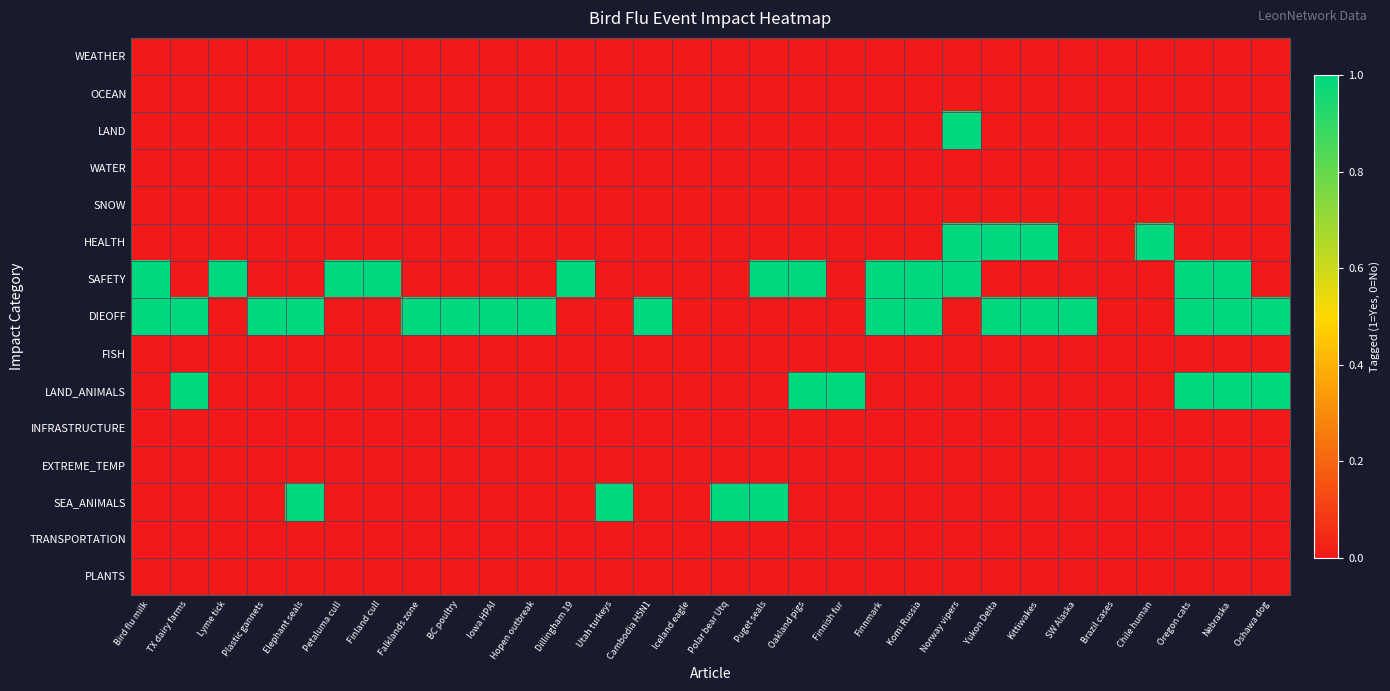

Reading right to left, extract all data points from this chart.

WEATHER: Oshawa dog=0	Nebraska=0	Oregon cats=0	Chile human=0	Brazil cases=0	SW Alaska=0	Kittiwakes=0	Yukon Delta=0	Norway vipers=0	Komi Russia=0	Finnmark=0	Finnish fur=0	Oakland pigs=0	Puget seals=0	Polar bear Utq=0	Iceland eagle=0	Cambodia H5N1=0	Utah turkeys=0	Dillingham 19=0	Hopen outbreak=0	Iowa HPAI=0	BC poultry=0	Falklands zone=0	Finland cull=0	Petaluma cull=0	Elephant seals=0	Plastic gannets=0	Lyme tick=0	TX dairy farms=0	Bird flu milk=0
OCEAN: Oshawa dog=0	Nebraska=0	Oregon cats=0	Chile human=0	Brazil cases=0	SW Alaska=0	Kittiwakes=0	Yukon Delta=0	Norway vipers=0	Komi Russia=0	Finnmark=0	Finnish fur=0	Oakland pigs=0	Puget seals=0	Polar bear Utq=0	Iceland eagle=0	Cambodia H5N1=0	Utah turkeys=0	Dillingham 19=0	Hopen outbreak=0	Iowa HPAI=0	BC poultry=0	Falklands zone=0	Finland cull=0	Petaluma cull=0	Elephant seals=0	Plastic gannets=0	Lyme tick=0	TX dairy farms=0	Bird flu milk=0
LAND: Oshawa dog=0	Nebraska=0	Oregon cats=0	Chile human=0	Brazil cases=0	SW Alaska=0	Kittiwakes=0	Yukon Delta=0	Norway vipers=1	Komi Russia=0	Finnmark=0	Finnish fur=0	Oakland pigs=0	Puget seals=0	Polar bear Utq=0	Iceland eagle=0	Cambodia H5N1=0	Utah turkeys=0	Dillingham 19=0	Hopen outbreak=0	Iowa HPAI=0	BC poultry=0	Falklands zone=0	Finland cull=0	Petaluma cull=0	Elephant seals=0	Plastic gannets=0	Lyme tick=0	TX dairy farms=0	Bird flu milk=0
WATER: Oshawa dog=0	Nebraska=0	Oregon cats=0	Chile human=0	Brazil cases=0	SW Alaska=0	Kittiwakes=0	Yukon Delta=0	Norway vipers=0	Komi Russia=0	Finnmark=0	Finnish fur=0	Oakland pigs=0	Puget seals=0	Polar bear Utq=0	Iceland eagle=0	Cambodia H5N1=0	Utah turkeys=0	Dillingham 19=0	Hopen outbreak=0	Iowa HPAI=0	BC poultry=0	Falklands zone=0	Finland cull=0	Petaluma cull=0	Elephant seals=0	Plastic gannets=0	Lyme tick=0	TX dairy farms=0	Bird flu milk=0
SNOW: Oshawa dog=0	Nebraska=0	Oregon cats=0	Chile human=0	Brazil cases=0	SW Alaska=0	Kittiwakes=0	Yukon Delta=0	Norway vipers=0	Komi Russia=0	Finnmark=0	Finnish fur=0	Oakland pigs=0	Puget seals=0	Polar bear Utq=0	Iceland eagle=0	Cambodia H5N1=0	Utah turkeys=0	Dillingham 19=0	Hopen outbreak=0	Iowa HPAI=0	BC poultry=0	Falklands zone=0	Finland cull=0	Petaluma cull=0	Elephant seals=0	Plastic gannets=0	Lyme tick=0	TX dairy farms=0	Bird flu milk=0
HEALTH: Oshawa dog=0	Nebraska=0	Oregon cats=0	Chile human=1	Brazil cases=0	SW Alaska=0	Kittiwakes=1	Yukon Delta=1	Norway vipers=1	Komi Russia=0	Finnmark=0	Finnish fur=0	Oakland pigs=0	Puget seals=0	Polar bear Utq=0	Iceland eagle=0	Cambodia H5N1=0	Utah turkeys=0	Dillingham 19=0	Hopen outbreak=0	Iowa HPAI=0	BC poultry=0	Falklands zone=0	Finland cull=0	Petaluma cull=0	Elephant seals=0	Plastic gannets=0	Lyme tick=0	TX dairy farms=0	Bird flu milk=0
SAFETY: Oshawa dog=0	Nebraska=1	Oregon cats=1	Chile human=0	Brazil cases=0	SW Alaska=0	Kittiwakes=0	Yukon Delta=0	Norway vipers=1	Komi Russia=1	Finnmark=1	Finnish fur=0	Oakland pigs=1	Puget seals=1	Polar bear Utq=0	Iceland eagle=0	Cambodia H5N1=0	Utah turkeys=0	Dillingham 19=1	Hopen outbreak=0	Iowa HPAI=0	BC poultry=0	Falklands zone=0	Finland cull=1	Petaluma cull=1	Elephant seals=0	Plastic gannets=0	Lyme tick=1	TX dairy farms=0	Bird flu milk=1
DIEOFF: Oshawa dog=1	Nebraska=1	Oregon cats=1	Chile human=0	Brazil cases=0	SW Alaska=1	Kittiwakes=1	Yukon Delta=1	Norway vipers=0	Komi Russia=1	Finnmark=1	Finnish fur=0	Oakland pigs=0	Puget seals=0	Polar bear Utq=0	Iceland eagle=0	Cambodia H5N1=1	Utah turkeys=0	Dillingham 19=0	Hopen outbreak=1	Iowa HPAI=1	BC poultry=1	Falklands zone=1	Finland cull=0	Petaluma cull=0	Elephant seals=1	Plastic gannets=1	Lyme tick=0	TX dairy farms=1	Bird flu milk=1
FISH: Oshawa dog=0	Nebraska=0	Oregon cats=0	Chile human=0	Brazil cases=0	SW Alaska=0	Kittiwakes=0	Yukon Delta=0	Norway vipers=0	Komi Russia=0	Finnmark=0	Finnish fur=0	Oakland pigs=0	Puget seals=0	Polar bear Utq=0	Iceland eagle=0	Cambodia H5N1=0	Utah turkeys=0	Dillingham 19=0	Hopen outbreak=0	Iowa HPAI=0	BC poultry=0	Falklands zone=0	Finland cull=0	Petaluma cull=0	Elephant seals=0	Plastic gannets=0	Lyme tick=0	TX dairy farms=0	Bird flu milk=0
LAND_ANIMALS: Oshawa dog=1	Nebraska=1	Oregon cats=1	Chile human=0	Brazil cases=0	SW Alaska=0	Kittiwakes=0	Yukon Delta=0	Norway vipers=0	Komi Russia=0	Finnmark=0	Finnish fur=1	Oakland pigs=1	Puget seals=0	Polar bear Utq=0	Iceland eagle=0	Cambodia H5N1=0	Utah turkeys=0	Dillingham 19=0	Hopen outbreak=0	Iowa HPAI=0	BC poultry=0	Falklands zone=0	Finland cull=0	Petaluma cull=0	Elephant seals=0	Plastic gannets=0	Lyme tick=0	TX dairy farms=1	Bird flu milk=0
INFRASTRUCTURE: Oshawa dog=0	Nebraska=0	Oregon cats=0	Chile human=0	Brazil cases=0	SW Alaska=0	Kittiwakes=0	Yukon Delta=0	Norway vipers=0	Komi Russia=0	Finnmark=0	Finnish fur=0	Oakland pigs=0	Puget seals=0	Polar bear Utq=0	Iceland eagle=0	Cambodia H5N1=0	Utah turkeys=0	Dillingham 19=0	Hopen outbreak=0	Iowa HPAI=0	BC poultry=0	Falklands zone=0	Finland cull=0	Petaluma cull=0	Elephant seals=0	Plastic gannets=0	Lyme tick=0	TX dairy farms=0	Bird flu milk=0
EXTREME_TEMP: Oshawa dog=0	Nebraska=0	Oregon cats=0	Chile human=0	Brazil cases=0	SW Alaska=0	Kittiwakes=0	Yukon Delta=0	Norway vipers=0	Komi Russia=0	Finnmark=0	Finnish fur=0	Oakland pigs=0	Puget seals=0	Polar bear Utq=0	Iceland eagle=0	Cambodia H5N1=0	Utah turkeys=0	Dillingham 19=0	Hopen outbreak=0	Iowa HPAI=0	BC poultry=0	Falklands zone=0	Finland cull=0	Petaluma cull=0	Elephant seals=0	Plastic gannets=0	Lyme tick=0	TX dairy farms=0	Bird flu milk=0
SEA_ANIMALS: Oshawa dog=0	Nebraska=0	Oregon cats=0	Chile human=0	Brazil cases=0	SW Alaska=0	Kittiwakes=0	Yukon Delta=0	Norway vipers=0	Komi Russia=0	Finnmark=0	Finnish fur=0	Oakland pigs=0	Puget seals=1	Polar bear Utq=1	Iceland eagle=0	Cambodia H5N1=0	Utah turkeys=1	Dillingham 19=0	Hopen outbreak=0	Iowa HPAI=0	BC poultry=0	Falklands zone=0	Finland cull=0	Petaluma cull=0	Elephant seals=1	Plastic gannets=0	Lyme tick=0	TX dairy farms=0	Bird flu milk=0
TRANSPORTATION: Oshawa dog=0	Nebraska=0	Oregon cats=0	Chile human=0	Brazil cases=0	SW Alaska=0	Kittiwakes=0	Yukon Delta=0	Norway vipers=0	Komi Russia=0	Finnmark=0	Finnish fur=0	Oakland pigs=0	Puget seals=0	Polar bear Utq=0	Iceland eagle=0	Cambodia H5N1=0	Utah turkeys=0	Dillingham 19=0	Hopen outbreak=0	Iowa HPAI=0	BC poultry=0	Falklands zone=0	Finland cull=0	Petaluma cull=0	Elephant seals=0	Plastic gannets=0	Lyme tick=0	TX dairy farms=0	Bird flu milk=0
PLANTS: Oshawa dog=0	Nebraska=0	Oregon cats=0	Chile human=0	Brazil cases=0	SW Alaska=0	Kittiwakes=0	Yukon Delta=0	Norway vipers=0	Komi Russia=0	Finnmark=0	Finnish fur=0	Oakland pigs=0	Puget seals=0	Polar bear Utq=0	Iceland eagle=0	Cambodia H5N1=0	Utah turkeys=0	Dillingham 19=0	Hopen outbreak=0	Iowa HPAI=0	BC poultry=0	Falklands zone=0	Finland cull=0	Petaluma cull=0	Elephant seals=0	Plastic gannets=0	Lyme tick=0	TX dairy farms=0	Bird flu milk=0